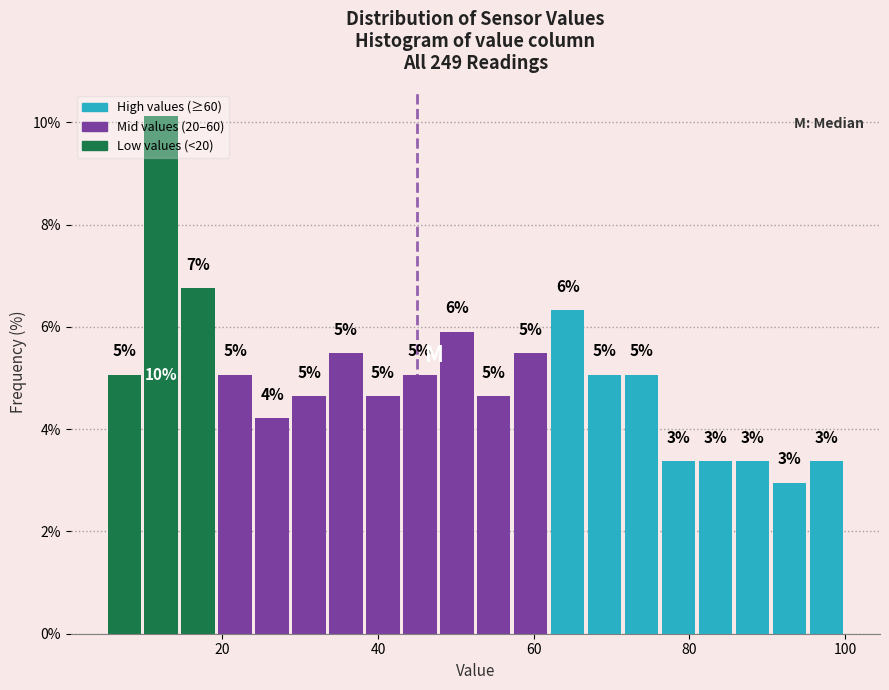

Around what value on the x-axis is the tallest bar? Give the approximate position of its centre, as read against the axis.

12